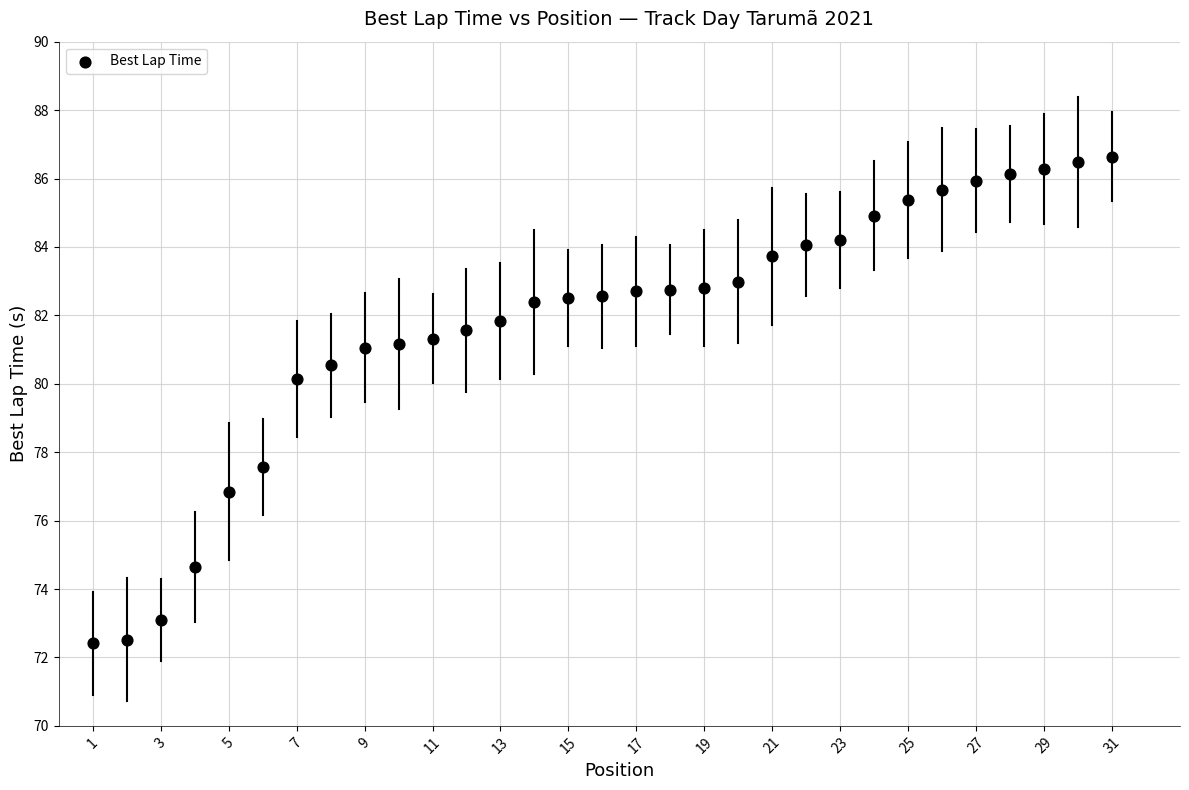

What Y value in the scatter plot is closest to 79?

80.1